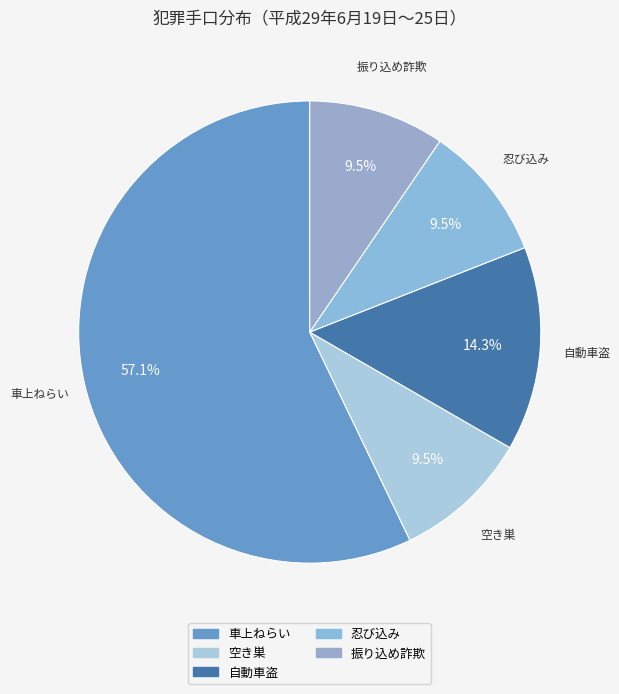

How many segments does this pie chart have?

5